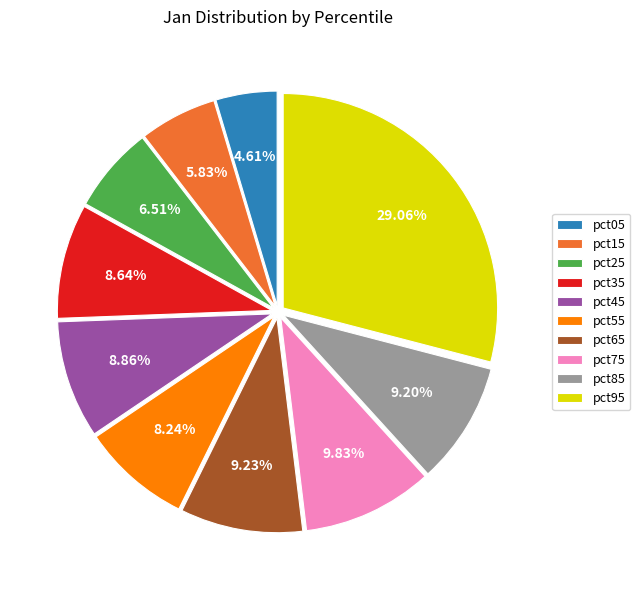

Is it true that pct65 is 9% of the pie?

True